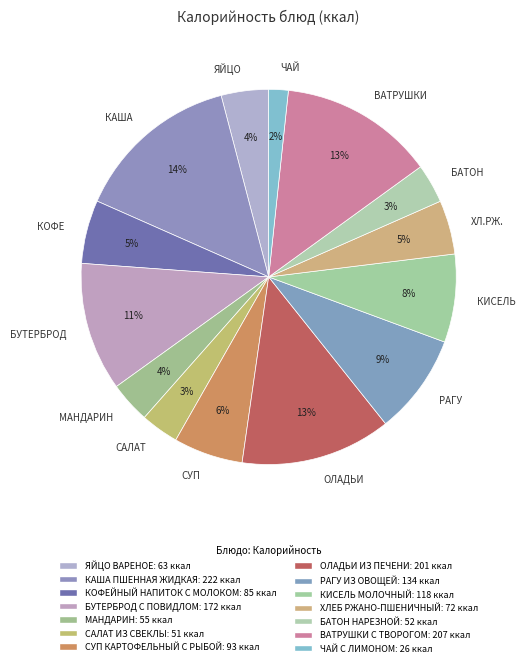

Is there a majority slice in this chart?

No